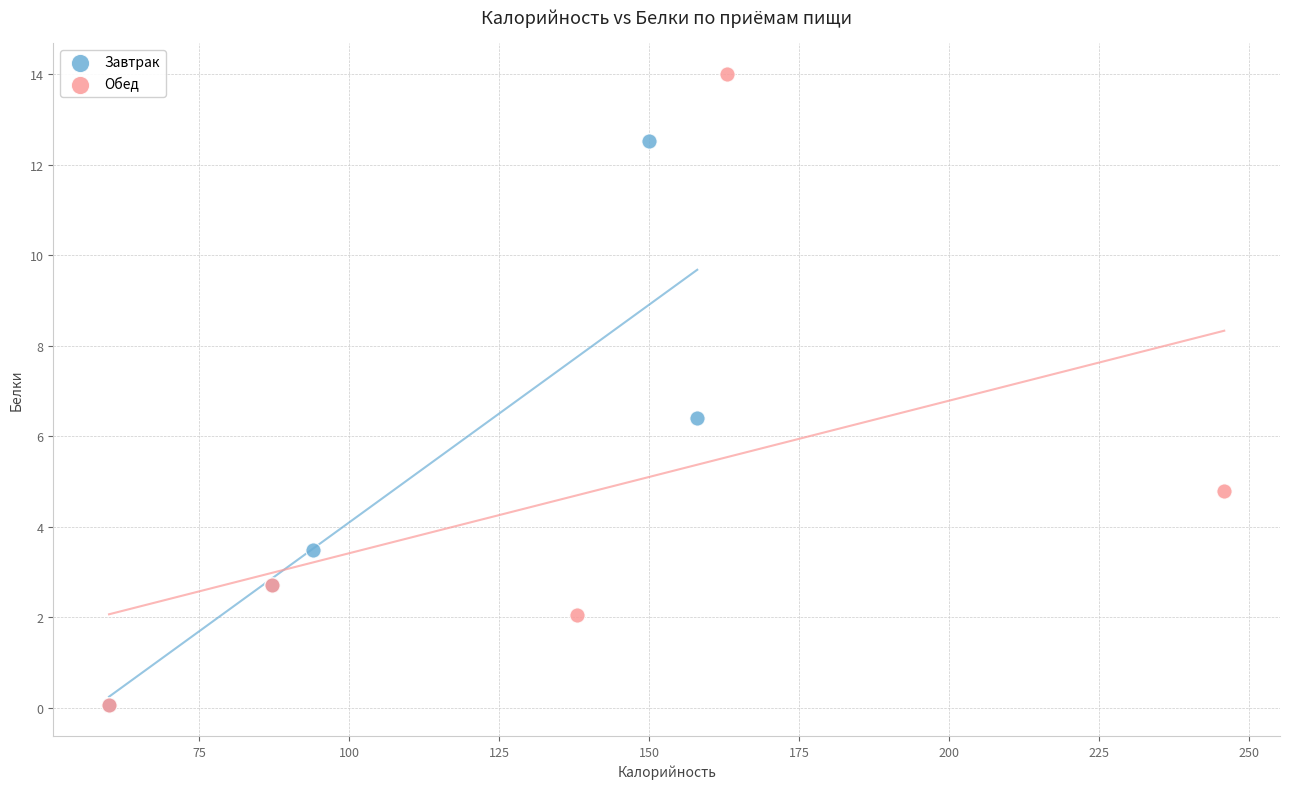

Which series reaches the maximum Y coordinate?

Обед